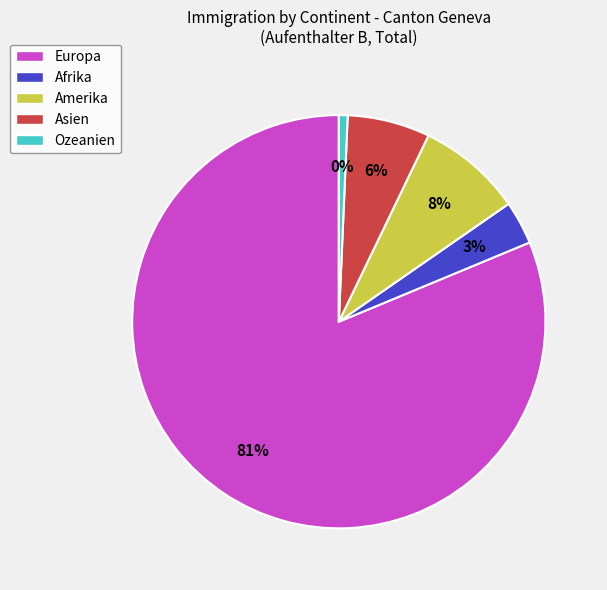

Count the number of slices in the pie.

5